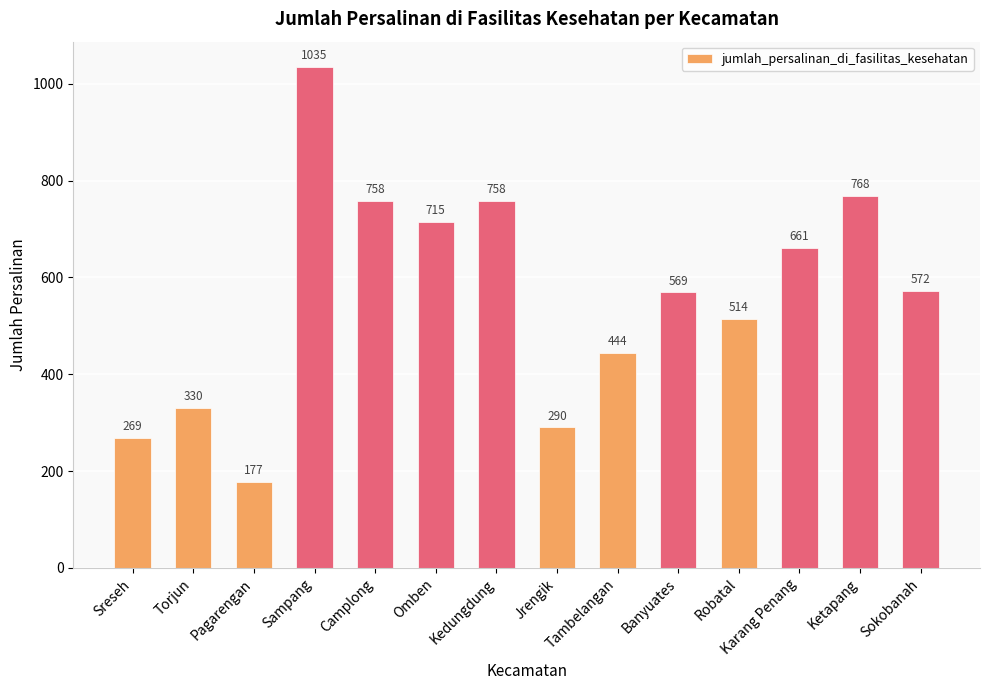

Which label corresponds to the smallest value in the chart?

Pagarengan